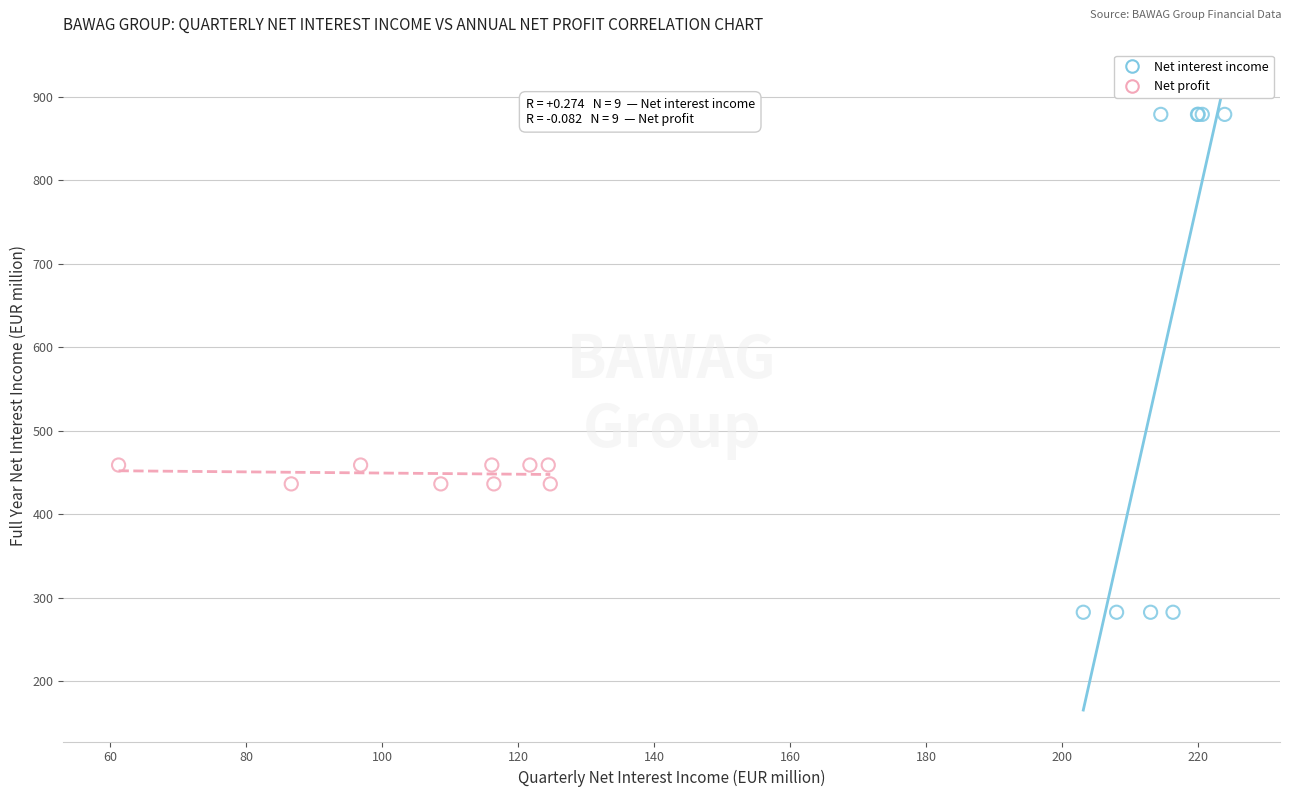

Which series has the widest spread of Y values?

Net interest income